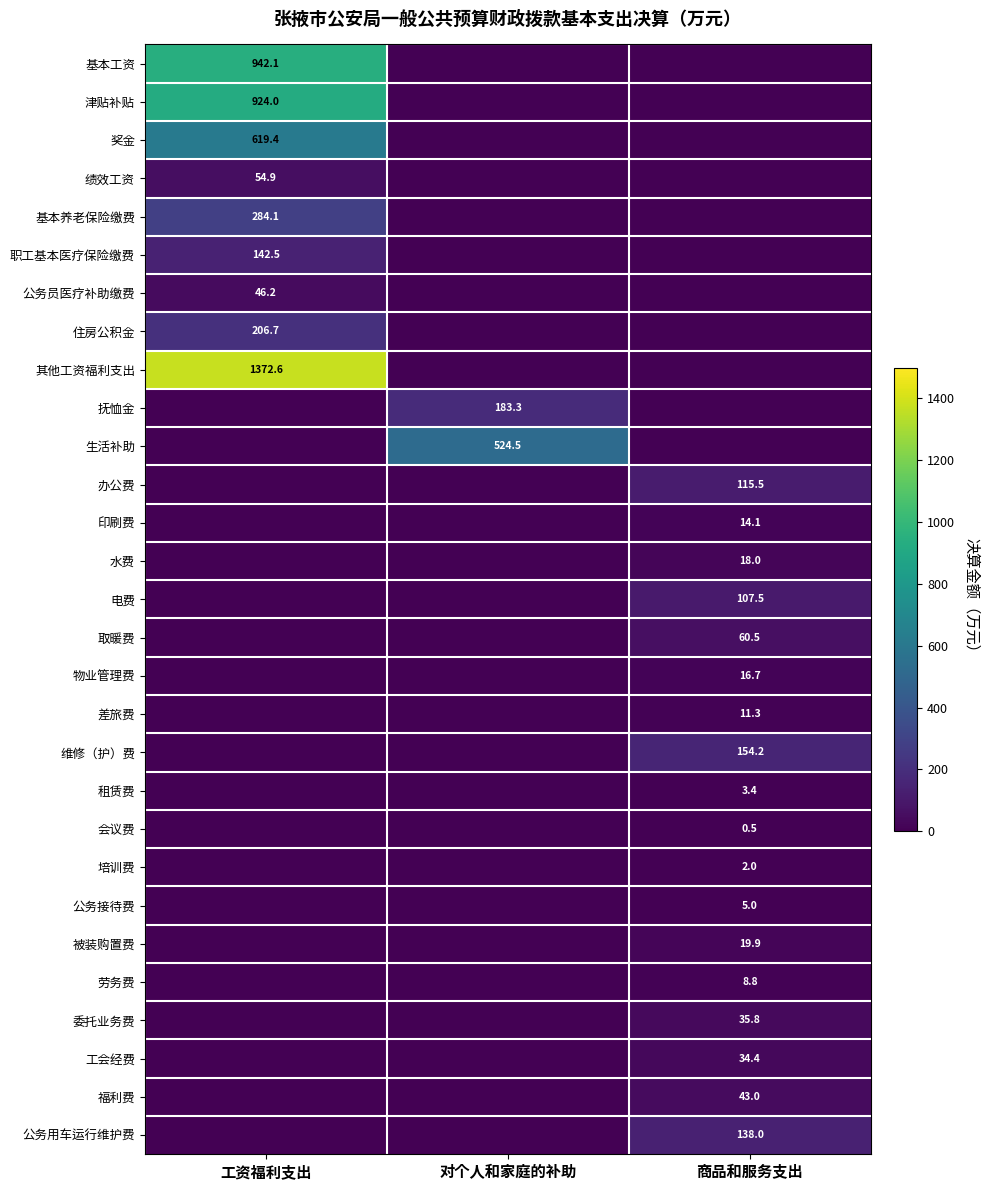

True or false: 物业管理费 has a value of 27.6 at 商品和服务支出.

False